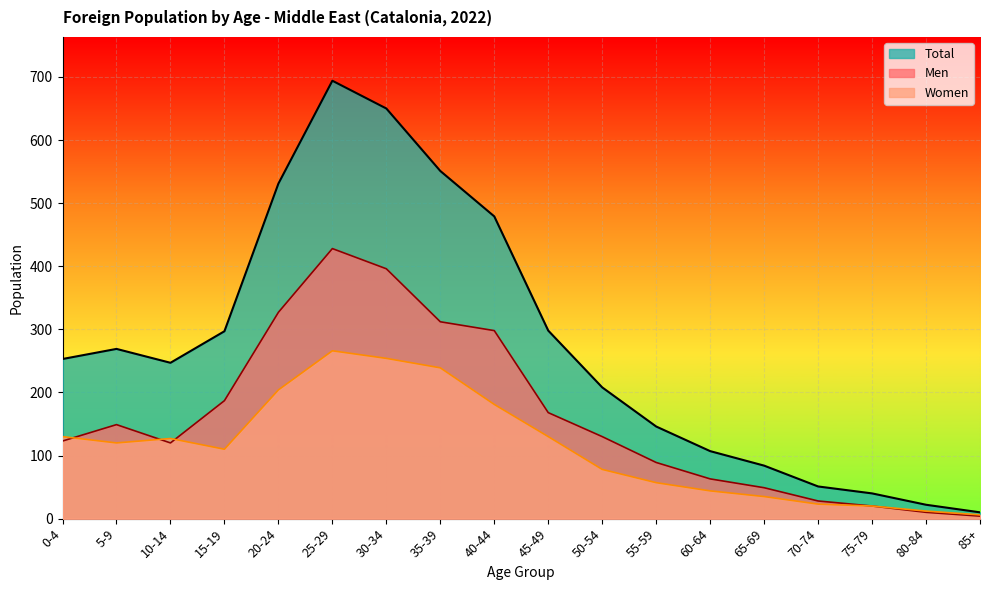

Is the value of Men at 75-79 greater than the value of Women at 15-19?

No